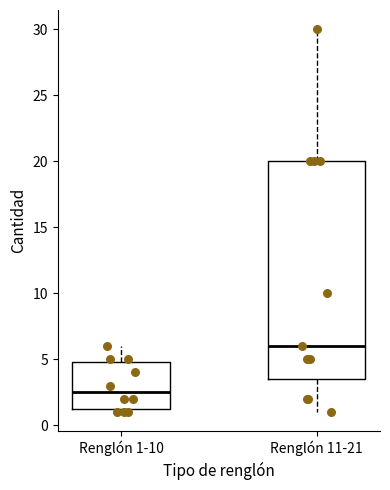

Which box's median line is the lowest?

Renglón 1-10